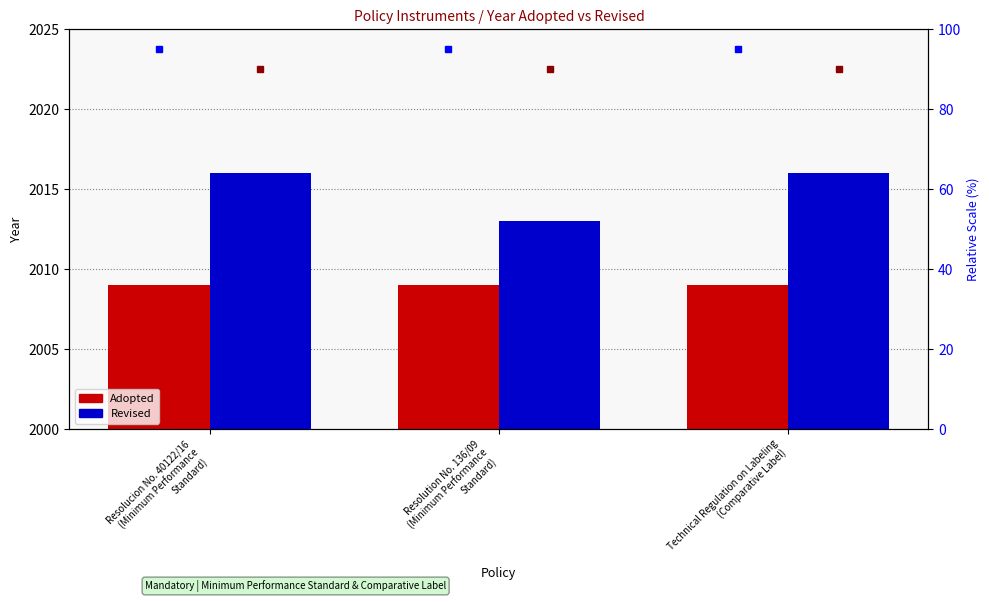

At which label does Adopted reach its minimum?

Resolucion No. 40122/16
(Minimum Performance
Standard)